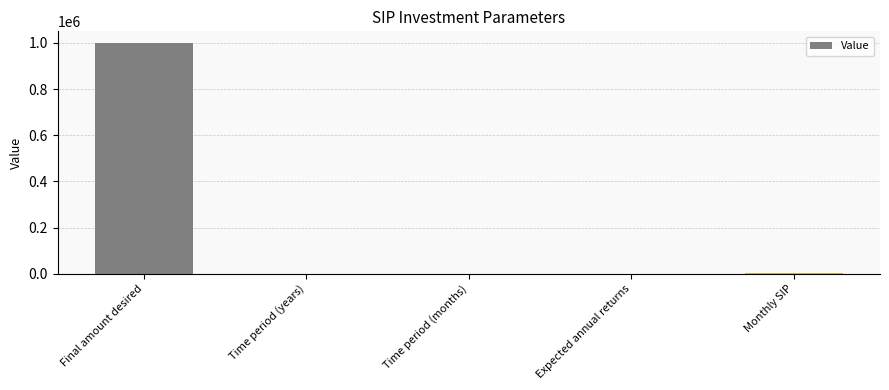

What is the average value?

200918.7